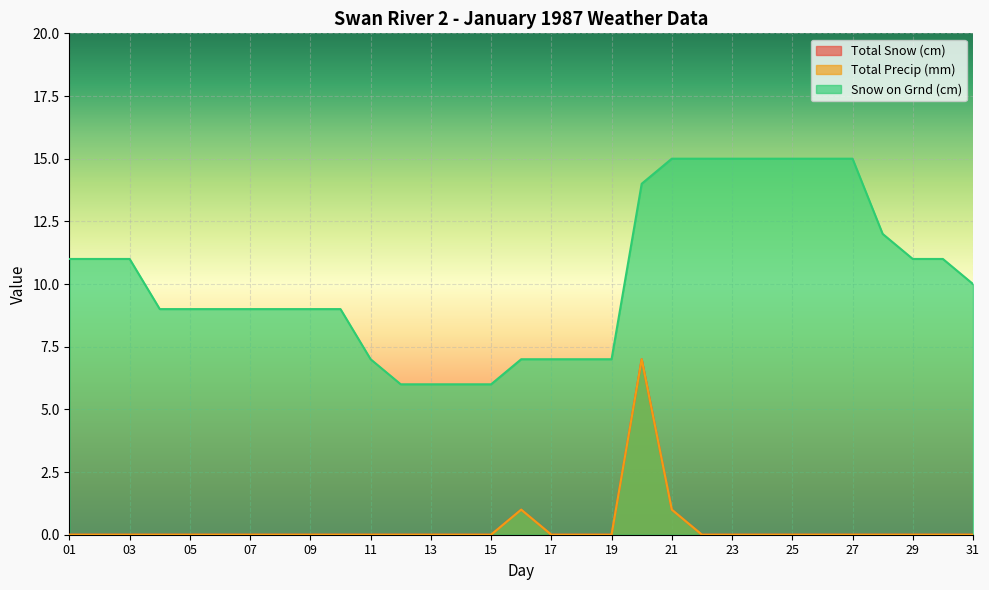

Reading left to right, transcribe all the data shown in this chart.

Total Snow (cm): 0	0	0	0	0	0	0	0	0	0	0	0	0	0	0	1	0	0	0	7	1	0	0	0	0	0	0	0	0	0	0
Total Precip (mm): 0	0	0	0	0	0	0	0	0	0	0	0	0	0	0	1	0	0	0	7	1	0	0	0	0	0	0	0	0	0	0
Snow on Grnd (cm): 11	11	11	9	9	9	9	9	9	9	7	6	6	6	6	7	7	7	7	14	15	15	15	15	15	15	15	12	11	11	10